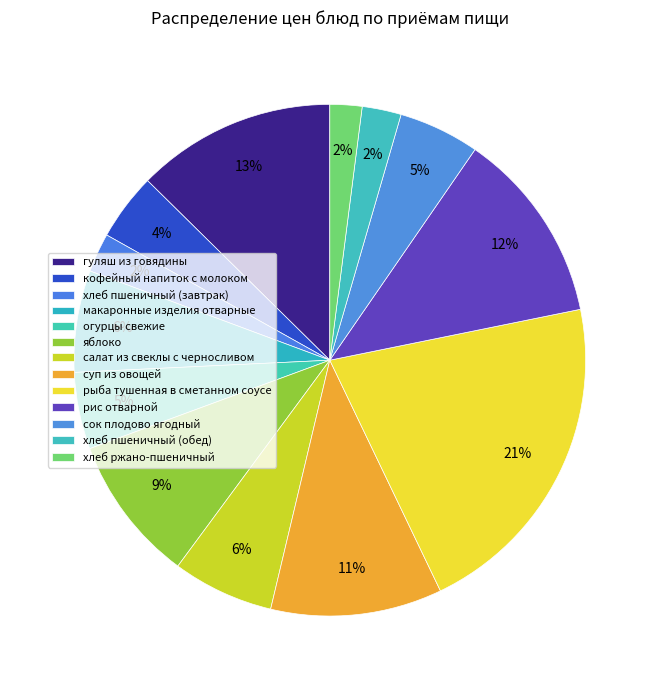

Is огурцы свежие the majority of the pie?

No